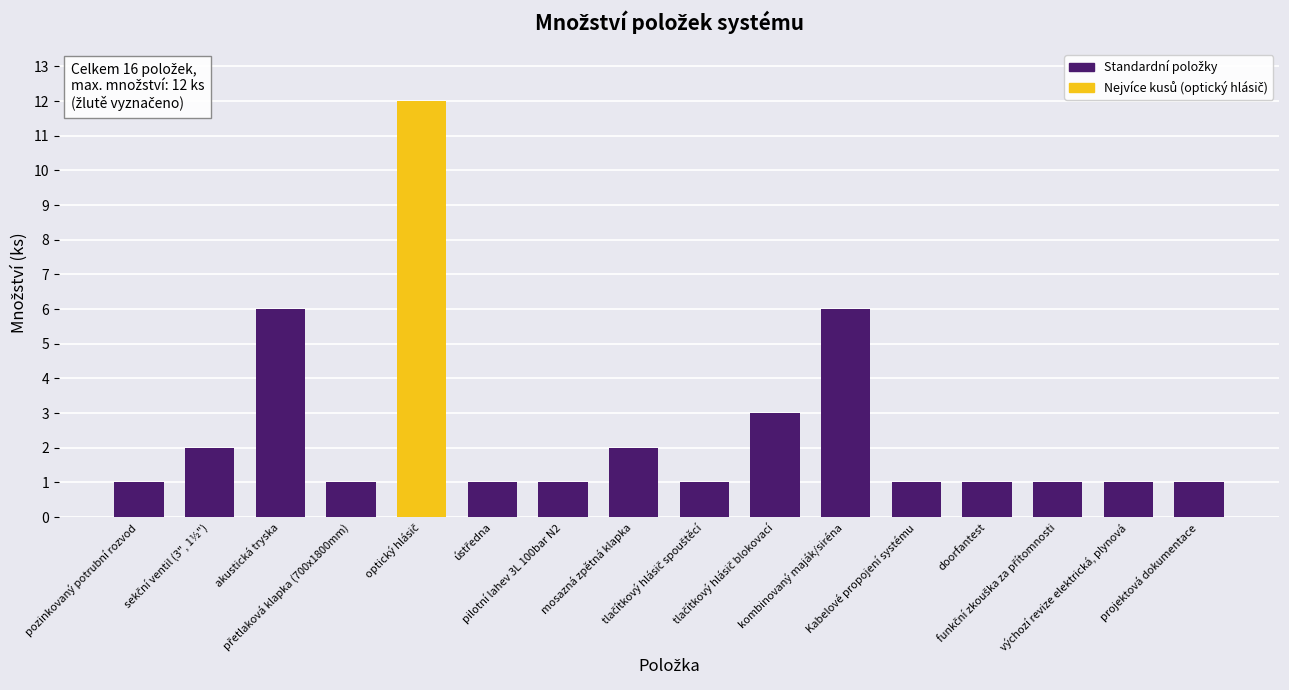

What is the difference between the maximum and minimum values?

11